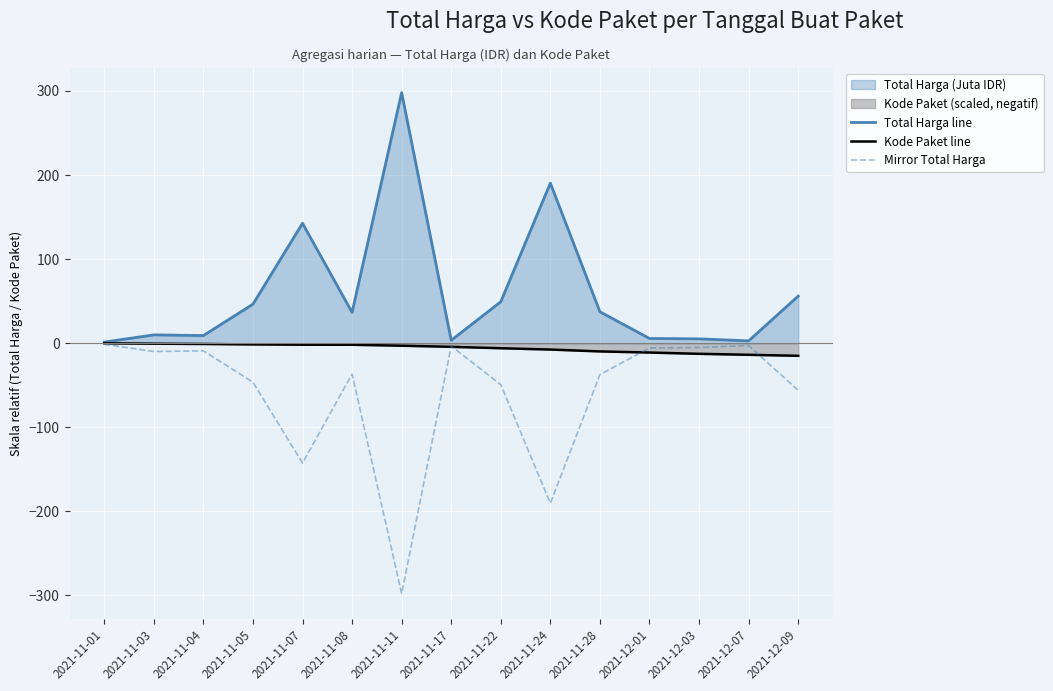

The Mirror Total Harga series shows -6.8 at 2021-12-03. True or false?

False